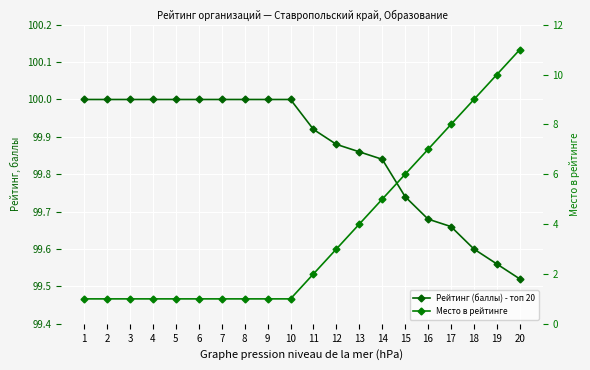

Reading left to right, what are all the values shown in this chart?

Рейтинг (баллы) - топ 20: 100.0	100.0	100.0	100.0	100.0	100.0	100.0	100.0	100.0	100.0	99.9	99.9	99.9	99.8	99.7	99.7	99.7	99.6	99.6	99.5
Место в рейтинге: 1.0	1.0	1.0	1.0	1.0	1.0	1.0	1.0	1.0	1.0	2.0	3.0	4.0	5.0	6.0	7.0	8.0	9.0	10.0	11.0